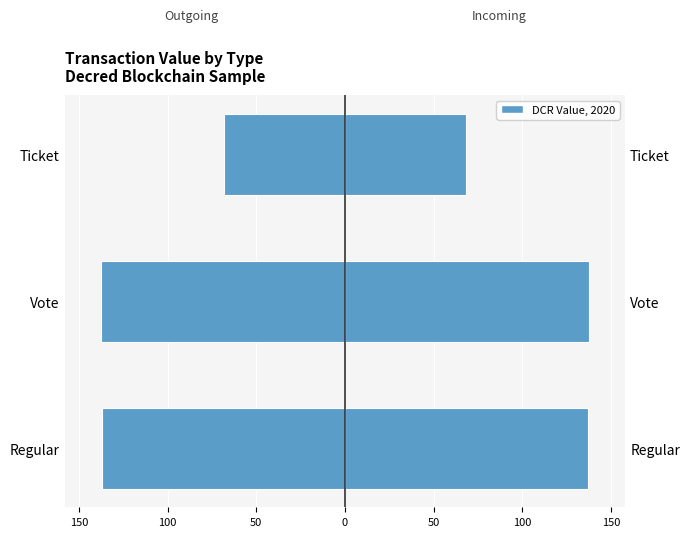

What is the maximum value for Outgoing (−)?

-68.2